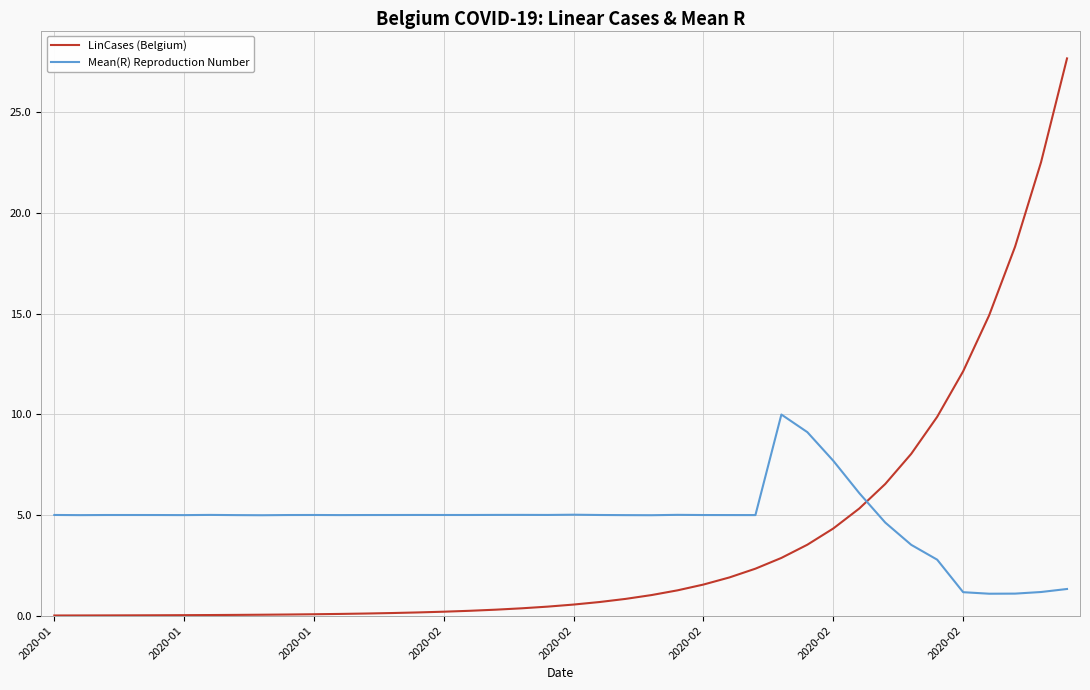

What are all the series names shown in the legend?

LinCases (Belgium), Mean(R) Reproduction Number